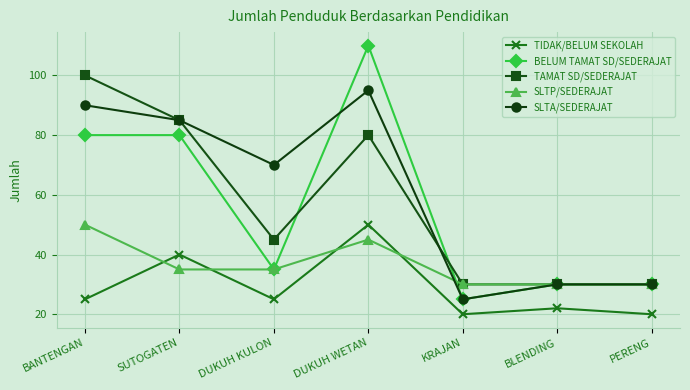

The TIDAK/BELUM SEKOLAH series shows 25 at DUKUH KULON. True or false?

True